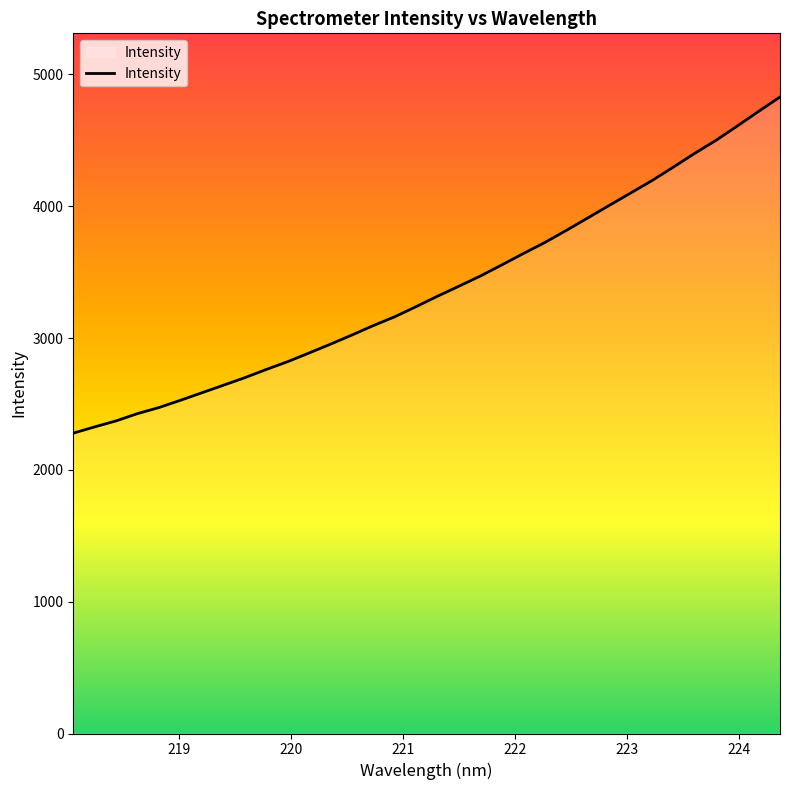

What is the greatest value displayed?

4829.2